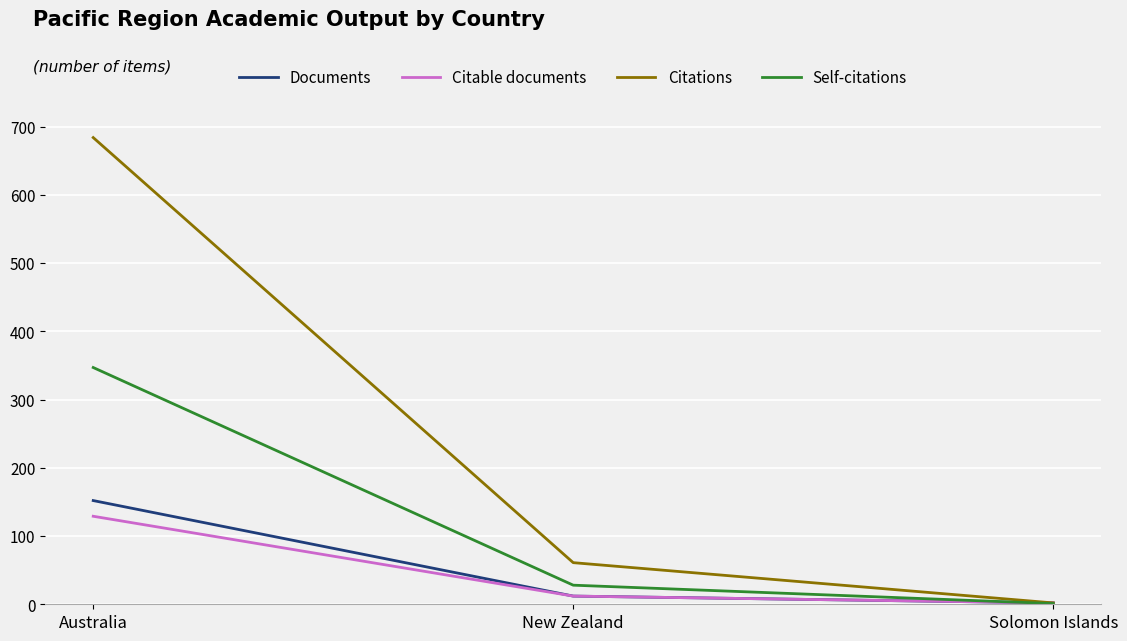

List the labels in order of Citations value, smallest first.

Solomon Islands, New Zealand, Australia